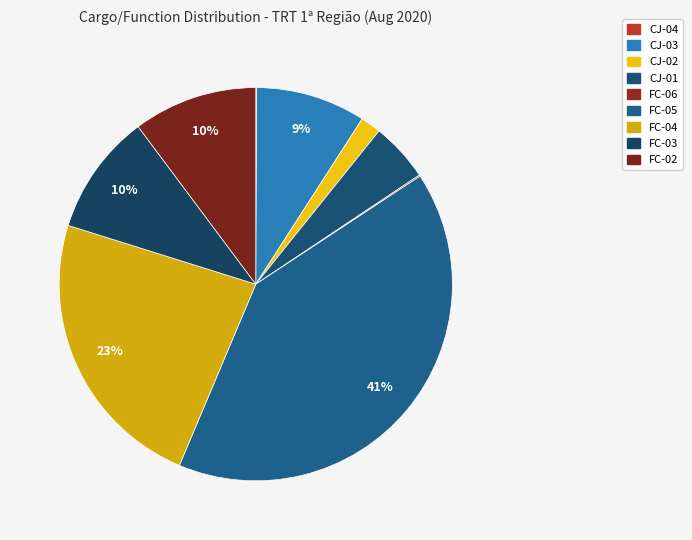

Does CJ-01 represent more than half of the total?

No